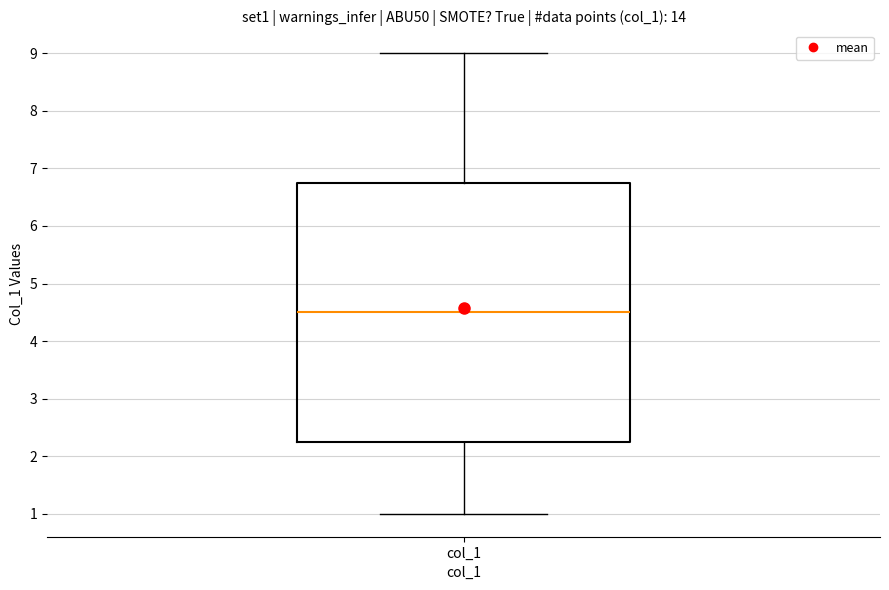

Read this box plot against the y-axis: the position of the median line, the range covered by the box, and the ends of both whiskers. The values are not printed on the chart, so give them approximately, as read against the axis.

median 4.5, box 2.3 to 6.8, whiskers 1.0 to 9.0